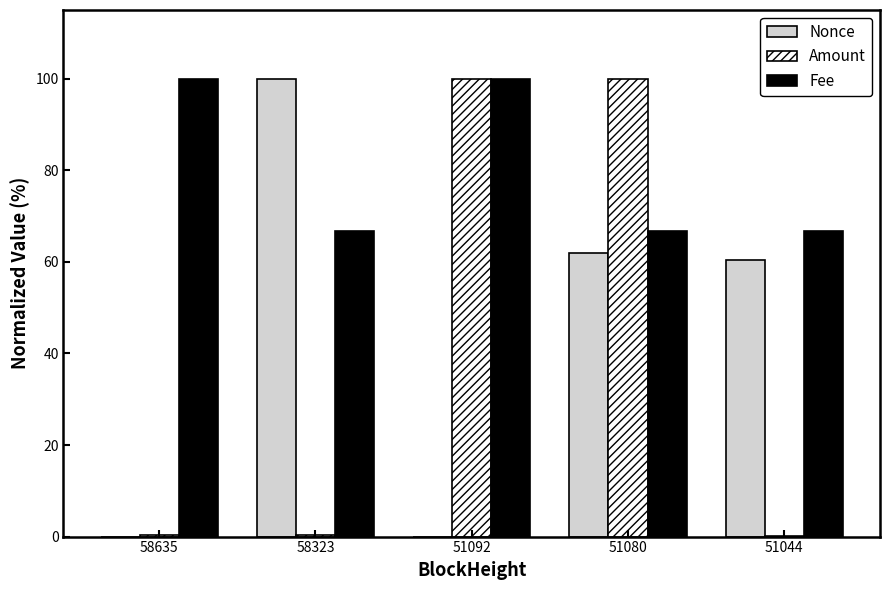

Is the value of Fee at 58323 greater than the value of Amount at 58635?

Yes